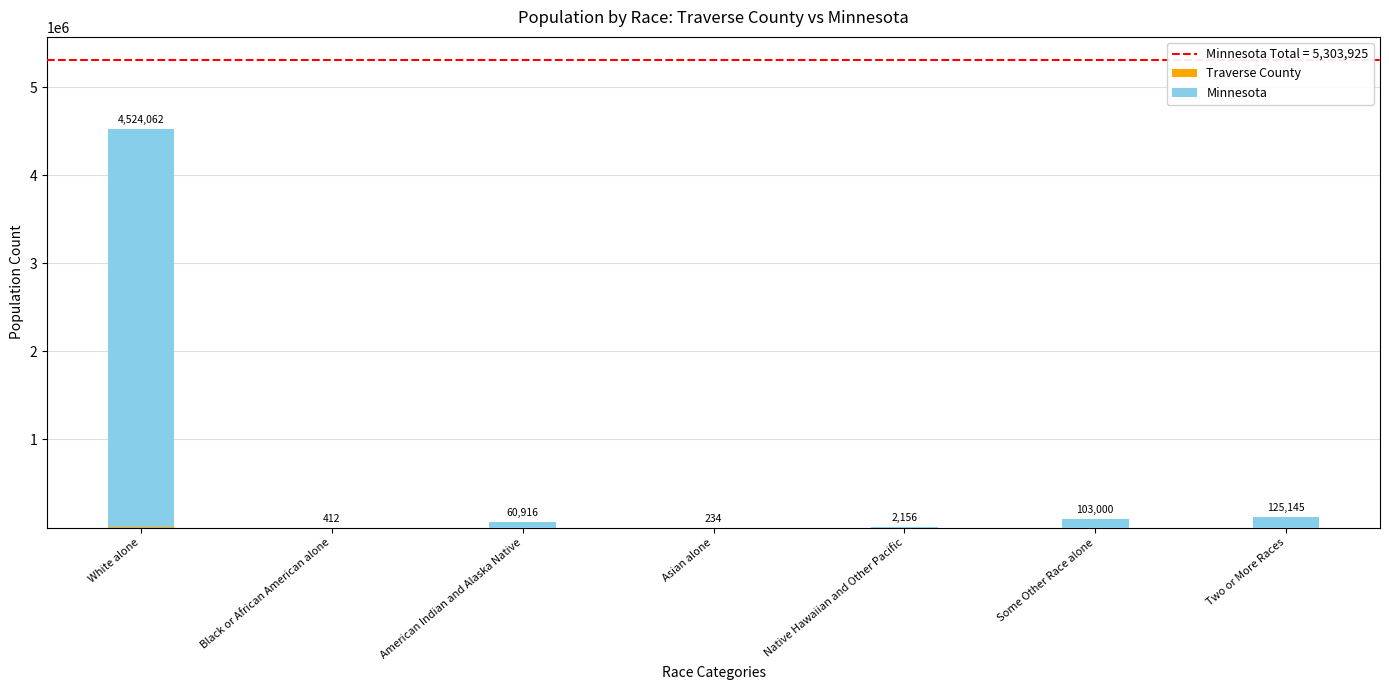

What is the total value across all series at Asian alone?

238